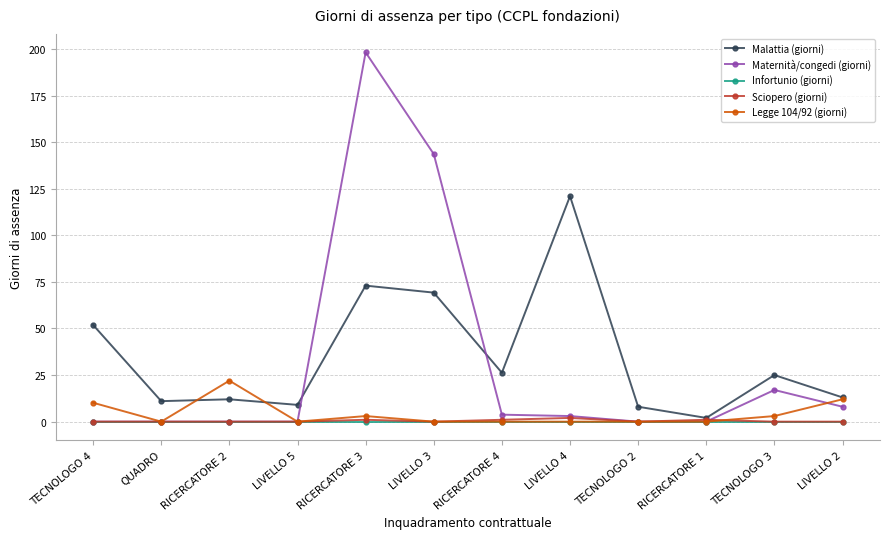

True or false: Sciopero (giorni) has a value of 0.0 at TECNOLOGO 2.

True